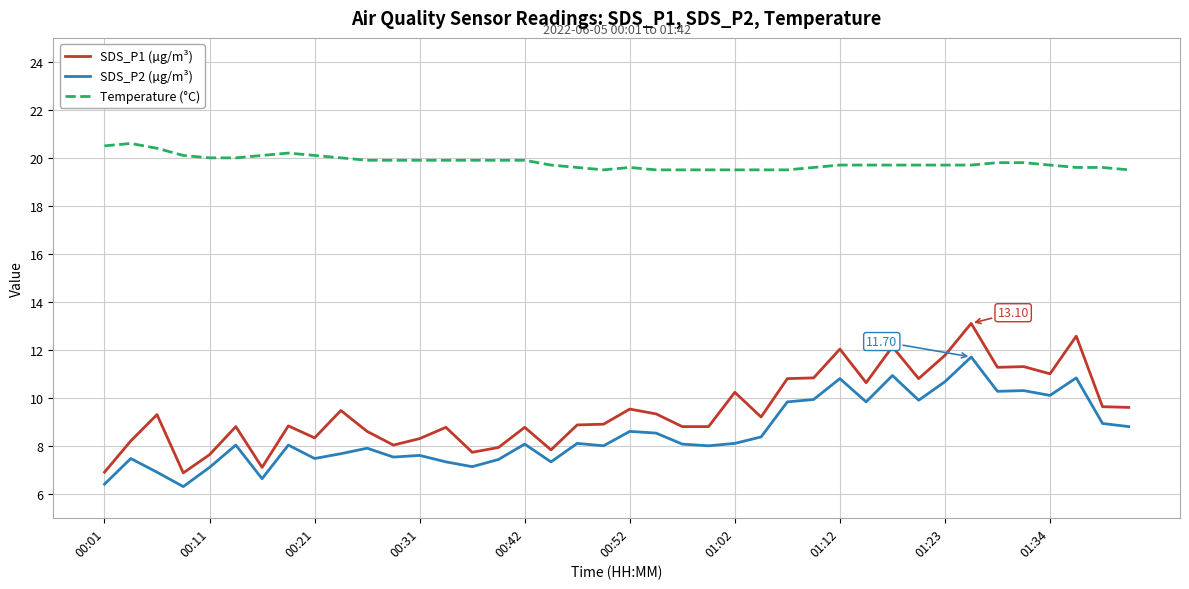

Rank the series by their maximum value, from lowest to highest.

SDS_P2 (µg/m³), SDS_P1 (µg/m³), Temperature (°C)